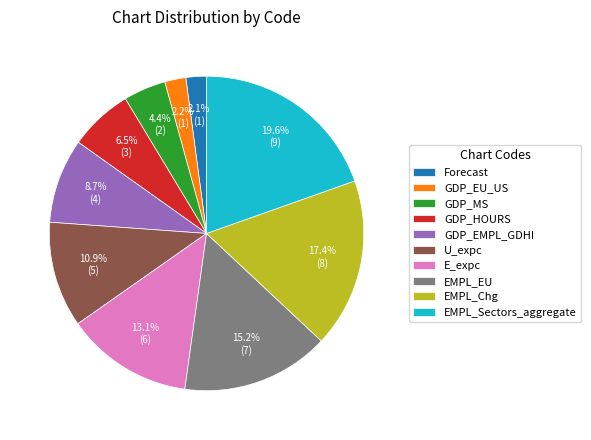

Is GDP_MS the majority of the pie?

No